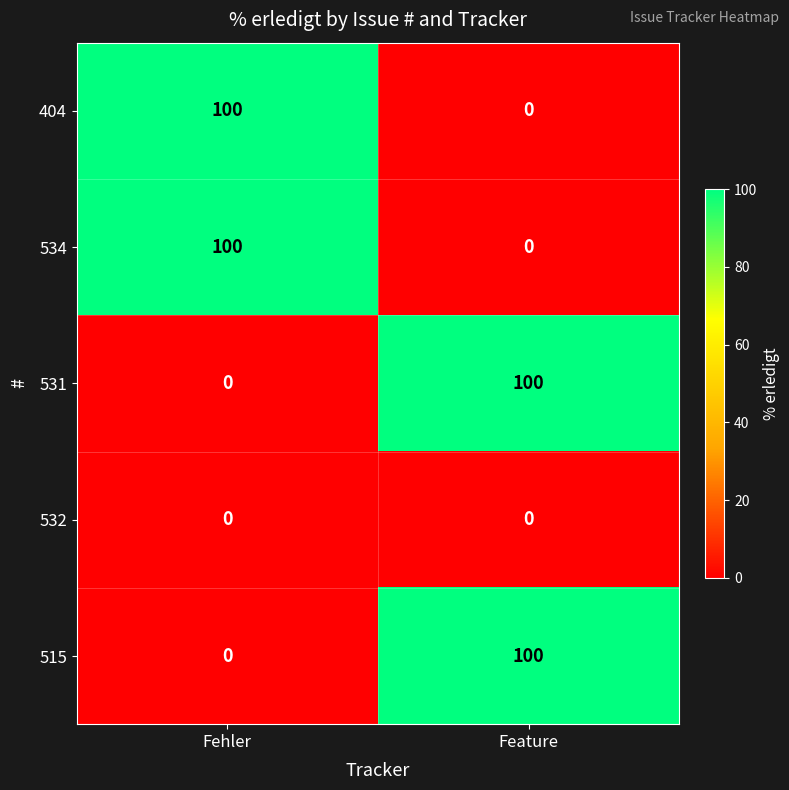

Reading left to right, extract all data points from this chart.

404: Fehler=100	Feature=0
534: Fehler=100	Feature=0
531: Fehler=0	Feature=100
532: Fehler=0	Feature=0
515: Fehler=0	Feature=100